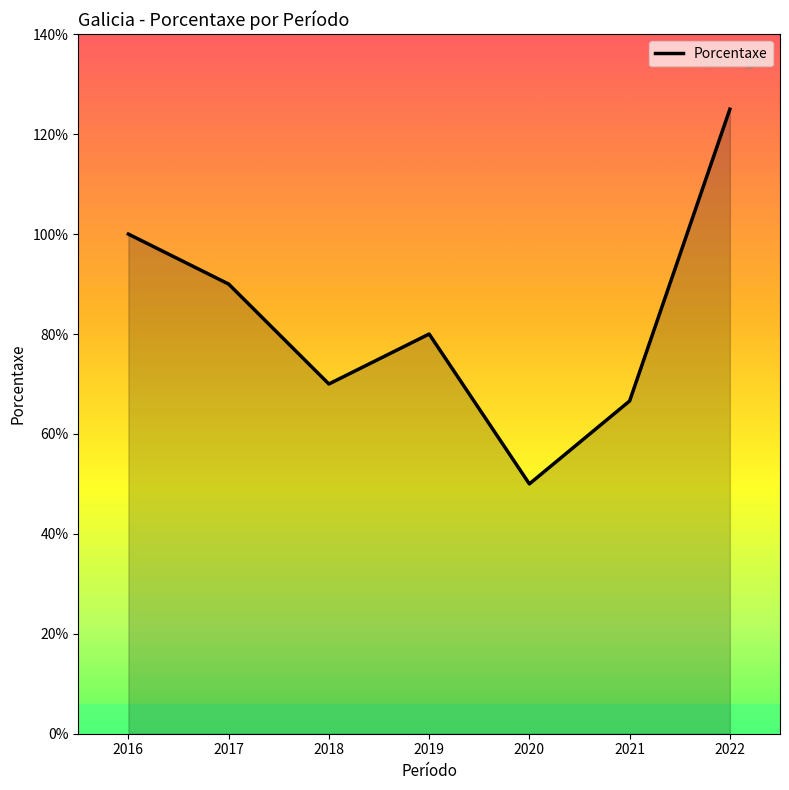

What is the sum of the values at 2019 and 2022?

205.0